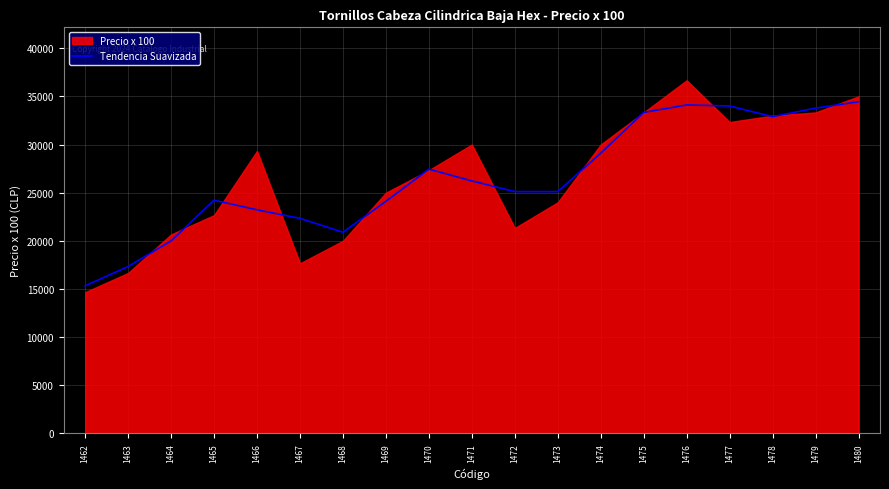

Is it true that the value at 1471 is 26222.3?

True